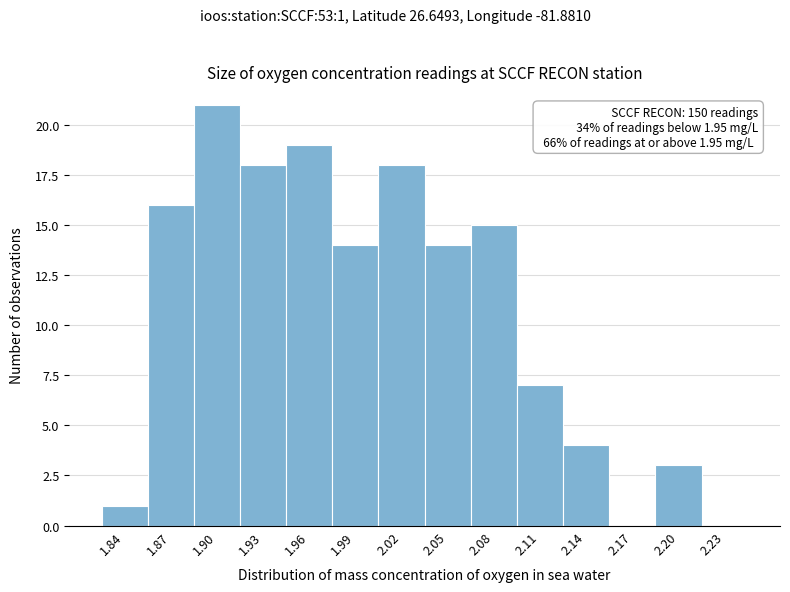

Reading right to left, transcribe all the data shown in this chart.

2.23=0	2.20=3	2.17=0	2.14=4	2.11=7	2.08=15	2.05=14	2.02=18	1.99=14	1.96=19	1.93=18	1.90=21	1.87=16	1.84=1